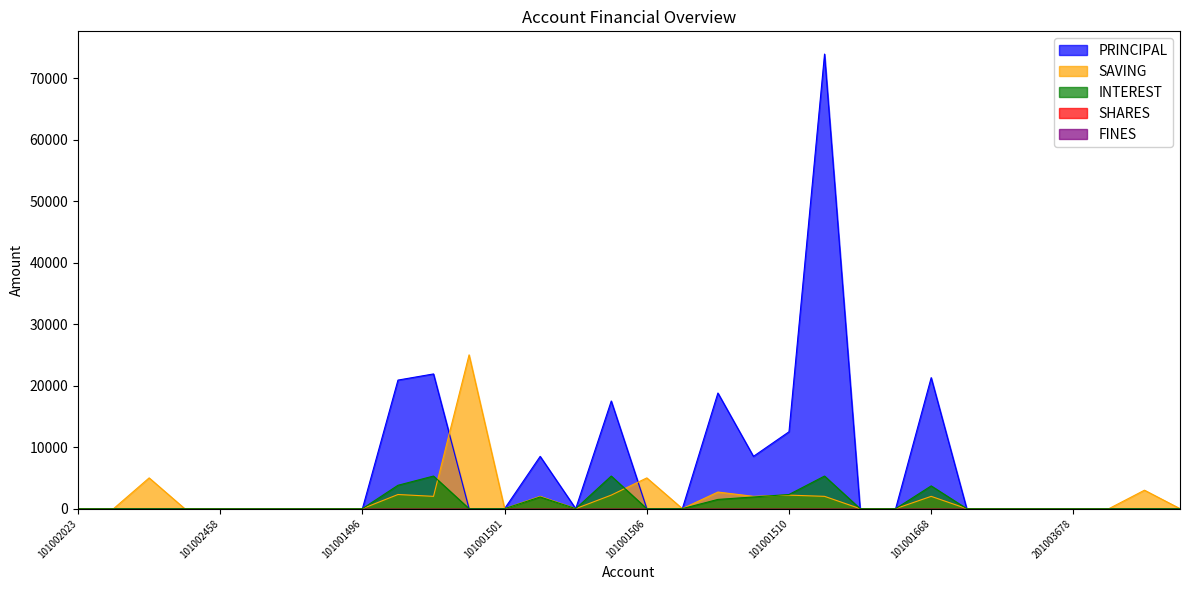

Which series has the widest spread of values?

PRINCIPAL